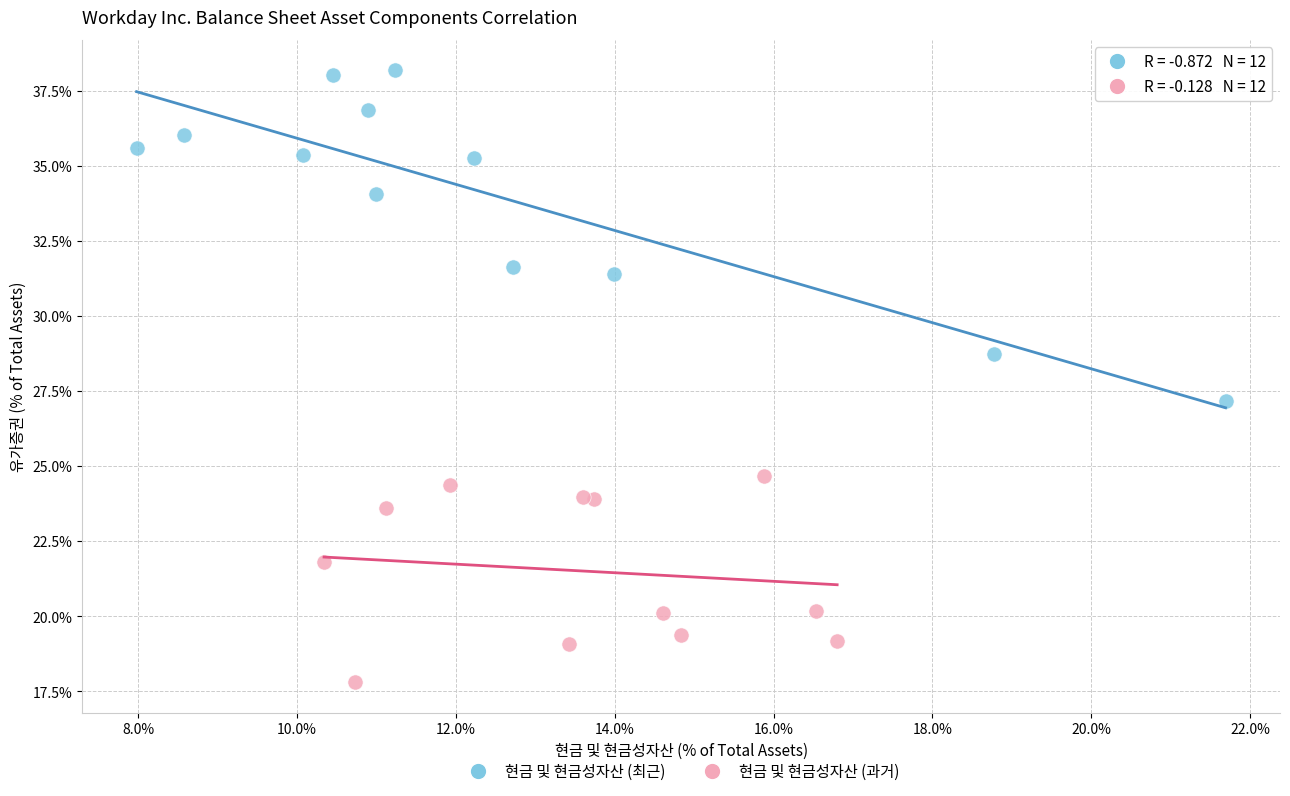

Which series contains the lowest Y value?

현금 및 현금성자산 (과거)